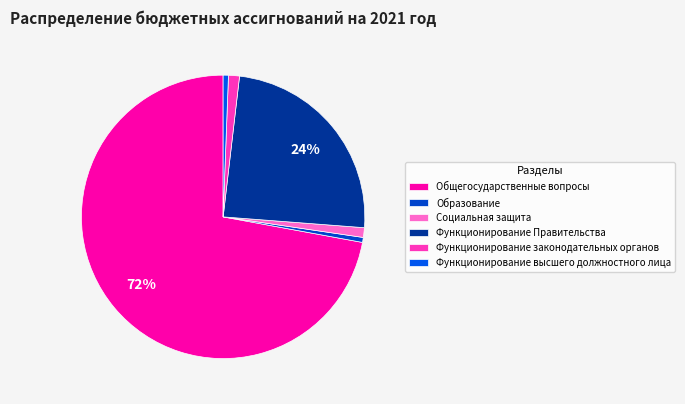

What percentage is the Социальная защита slice, to the nearest percent?

1%